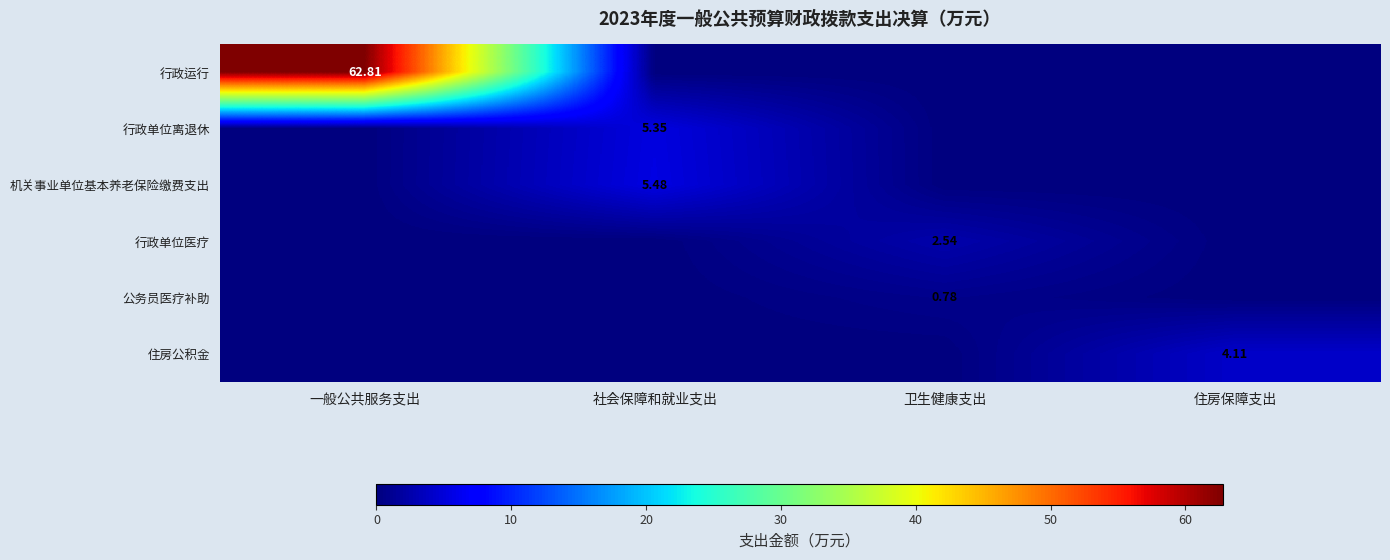

Rank the series at 一般公共服务支出 from highest to lowest value.

行政运行, 行政单位离退休, 机关事业单位基本养老保险缴费支出, 行政单位医疗, 公务员医疗补助, 住房公积金